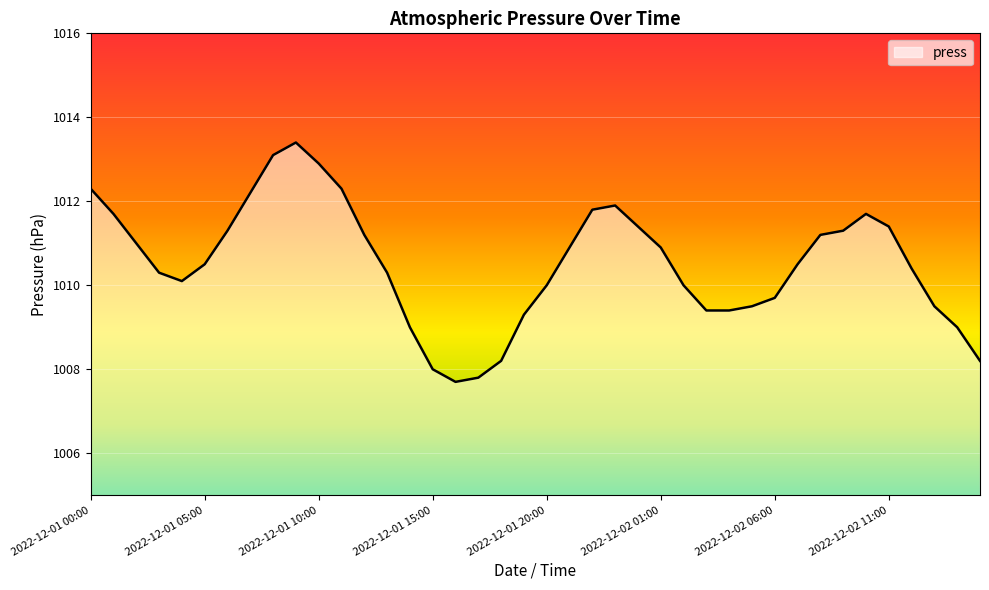

What is the minimum value shown in the chart?

1007.7